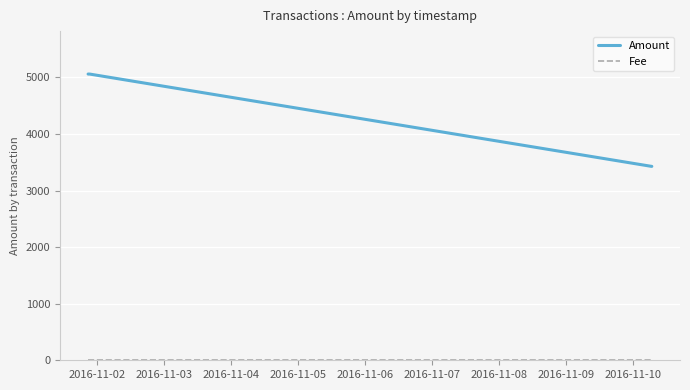

What is the maximum value shown in the chart?

5060